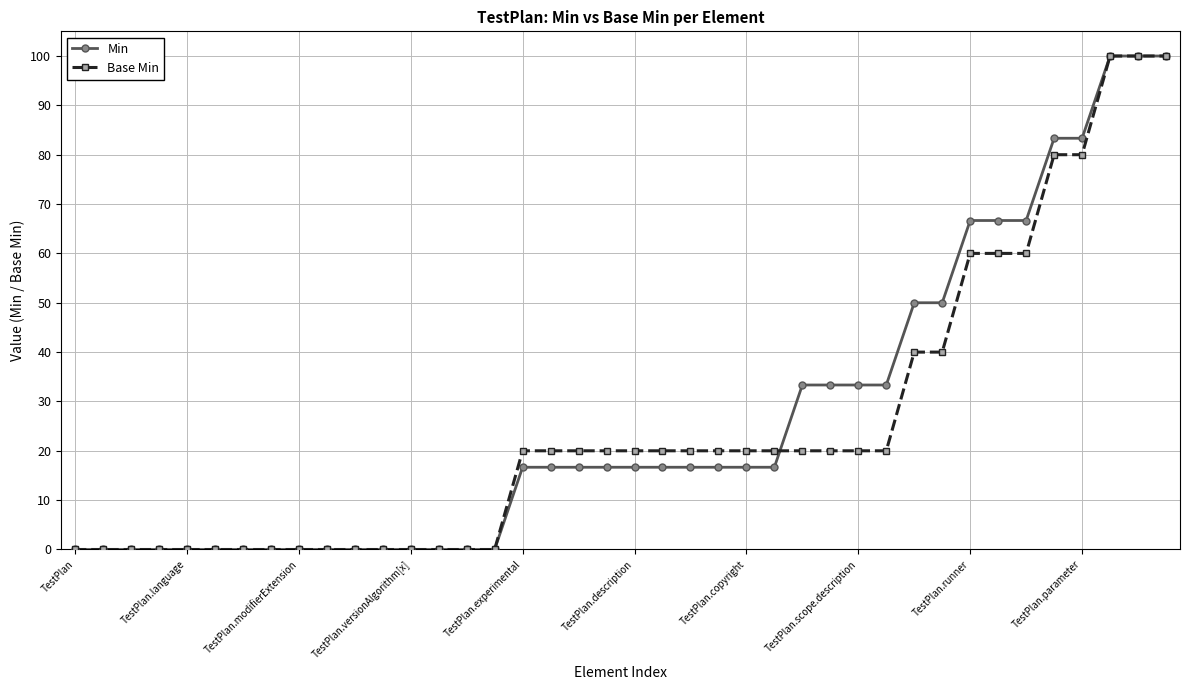

What is the value of the Base Min point at the 40th from the left?

100.0